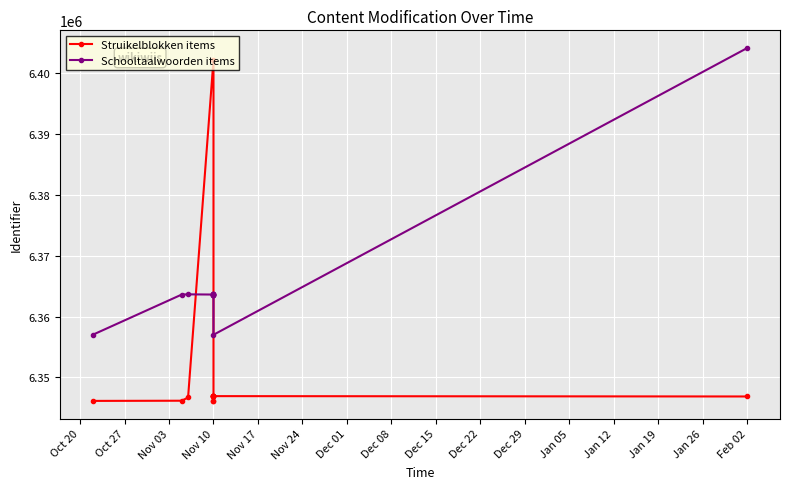

Reading left to right, what are all the values shown in this chart?

Struikelblokken items: 6346141	6346171	6346700	6402146	6346144	6346142	6346864	6346871	6346865	6346887	6346866	6346925	6346868
Schooltaalwoorden items: 6357001	6363603	6363638	6363604	6363639	6363608	6363640	6363610	6363641	6363612	6363642	6357000	6404092